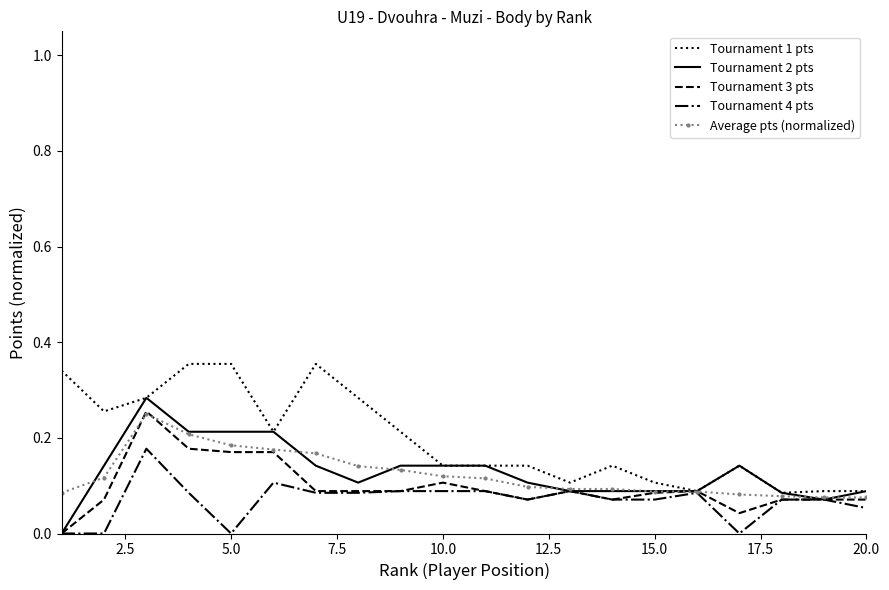

Which series has the largest total across all categories?

Tournament 1 pts